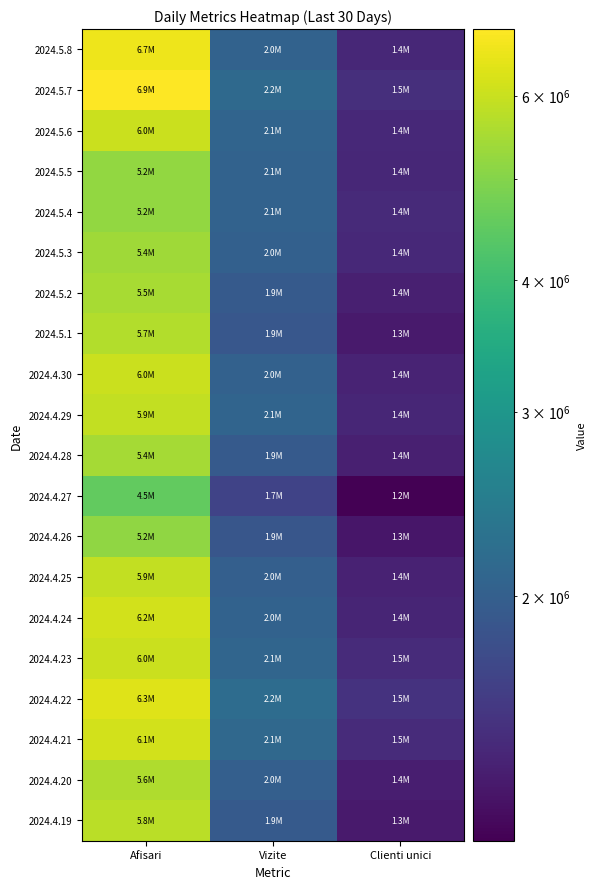

Which series has the largest total across all categories?

2024.5.7